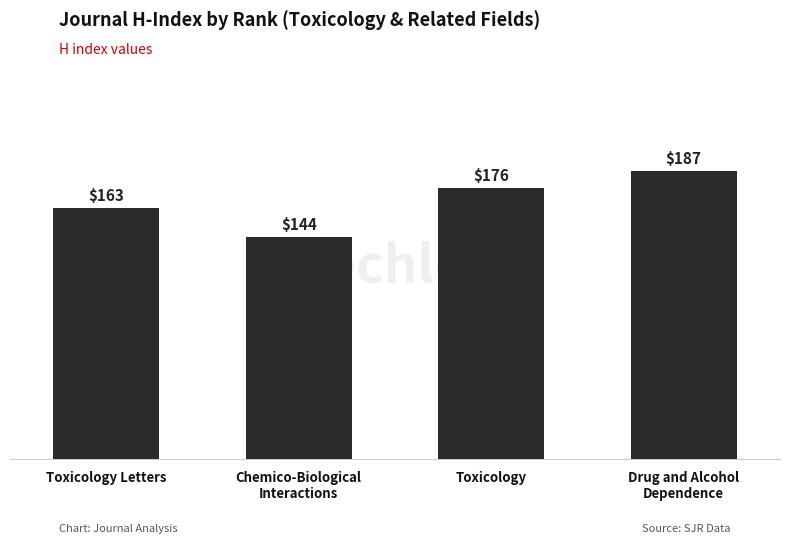

What position from the right is Drug and Alcohol
Dependence?

1